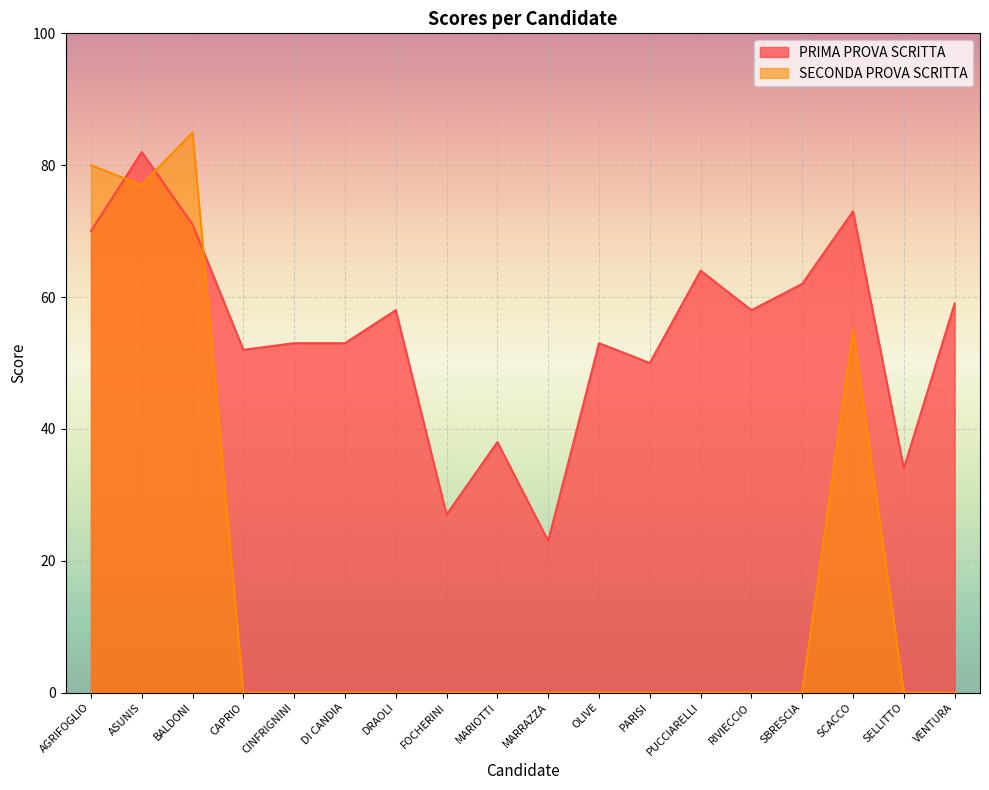

What is the label of the 10th point from the right?

MARIOTTI